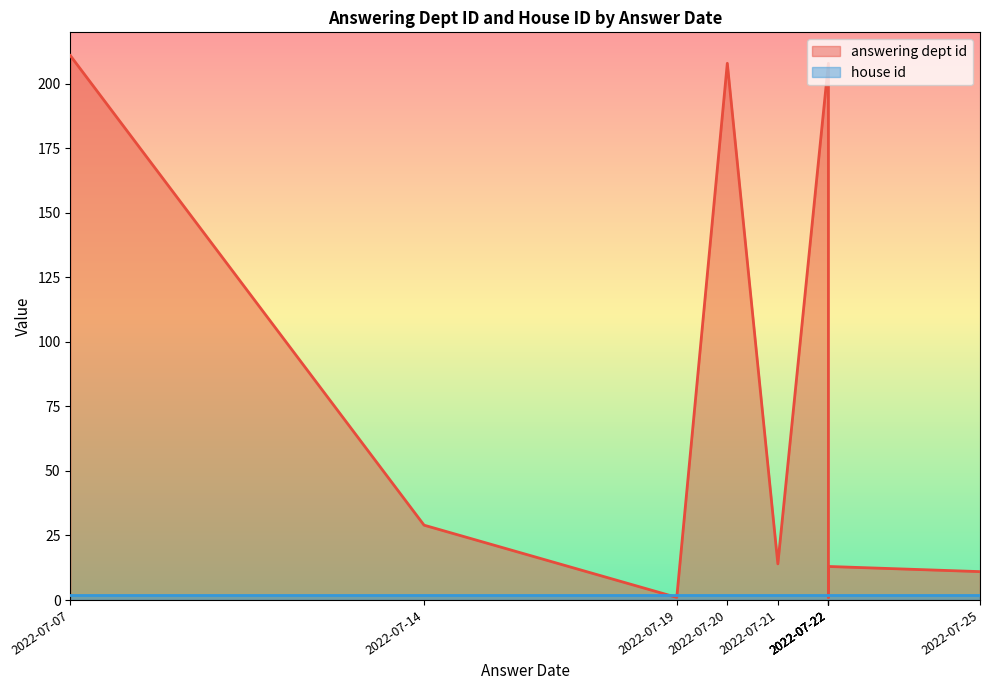

At which label does house id reach its minimum?

2022-07-22